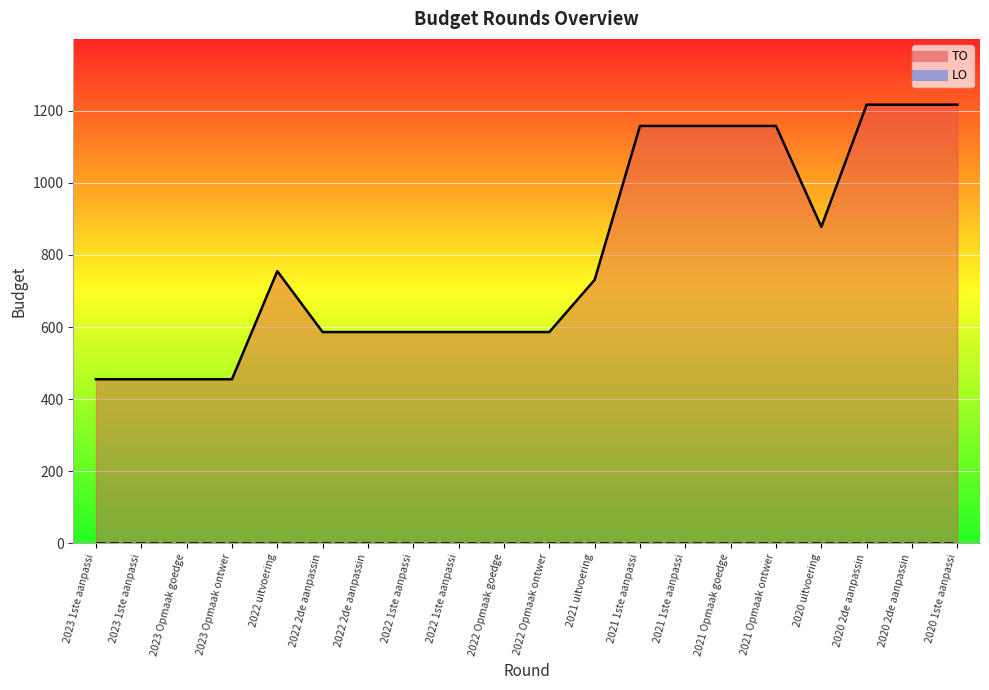

What position from the right is 2022 1ste aanpassing ontwerp?

12